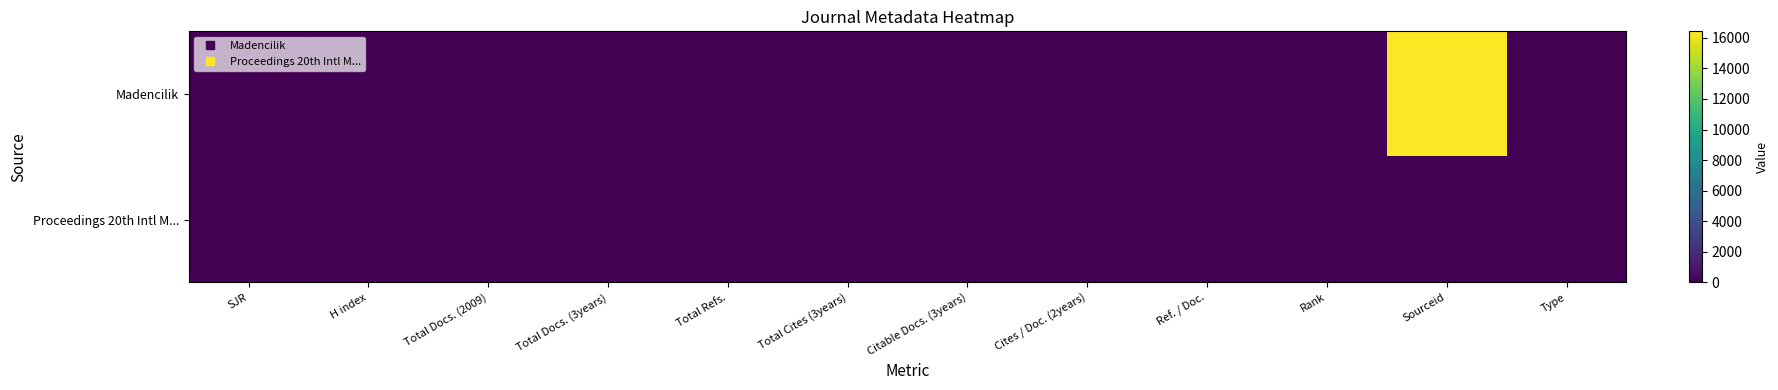

What is the greatest value displayed?

16421